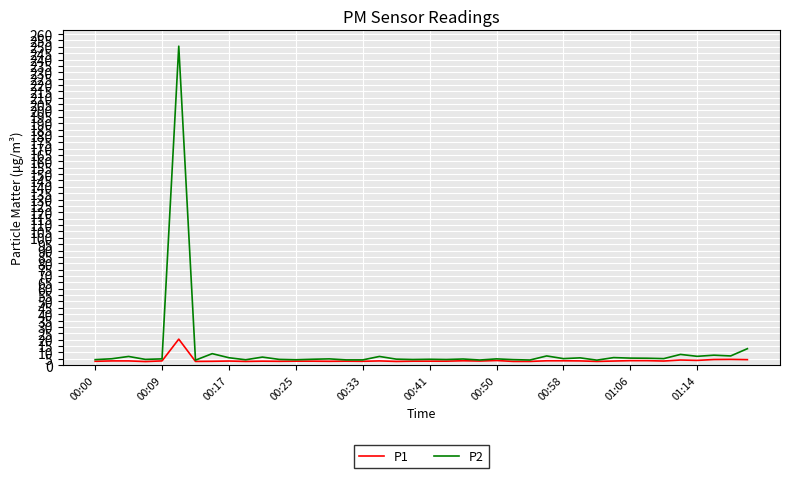

Which series has the widest spread of values?

P2